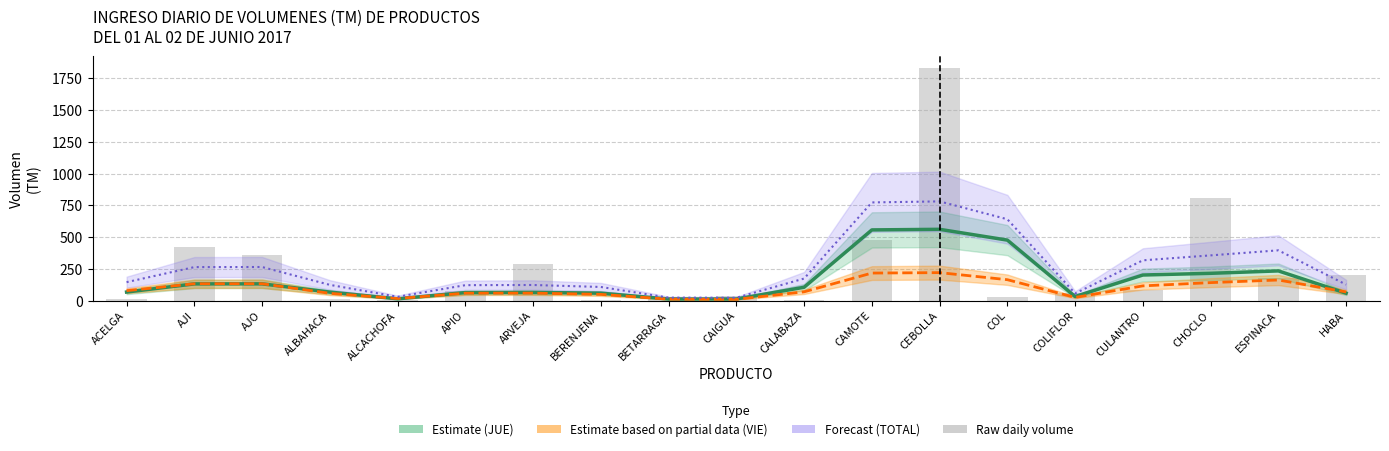

At APIO, list the series in order from largest to smallest.

TOTAL (Forecast), TOTAL (raw), JUE (Estimate), VIE (Partial Estimate)